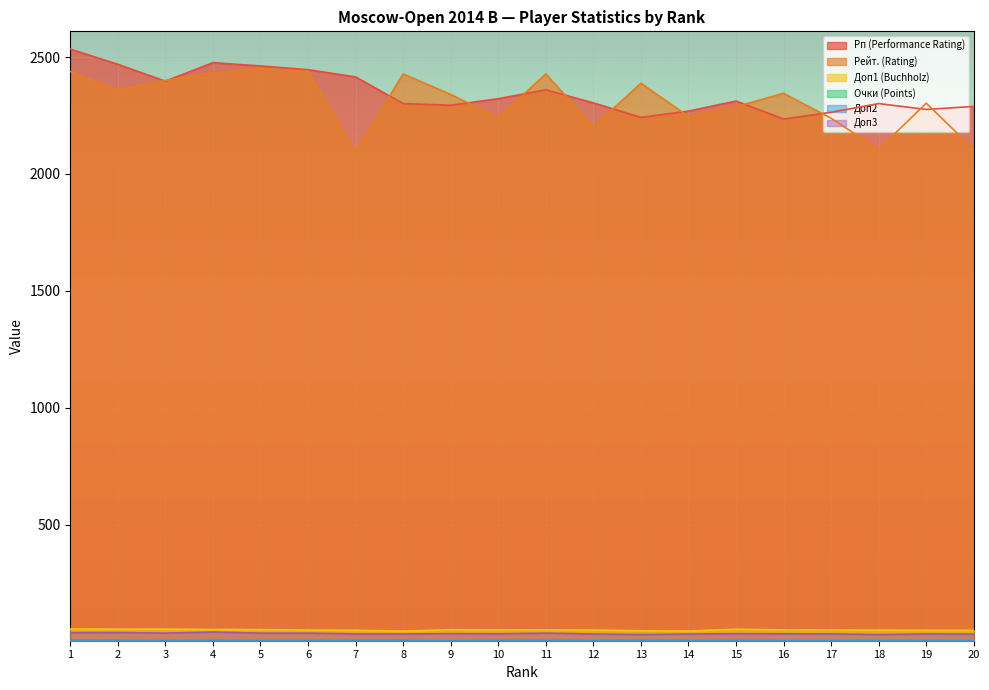

What is the difference between the highest and lowest values at 18?

2297.0